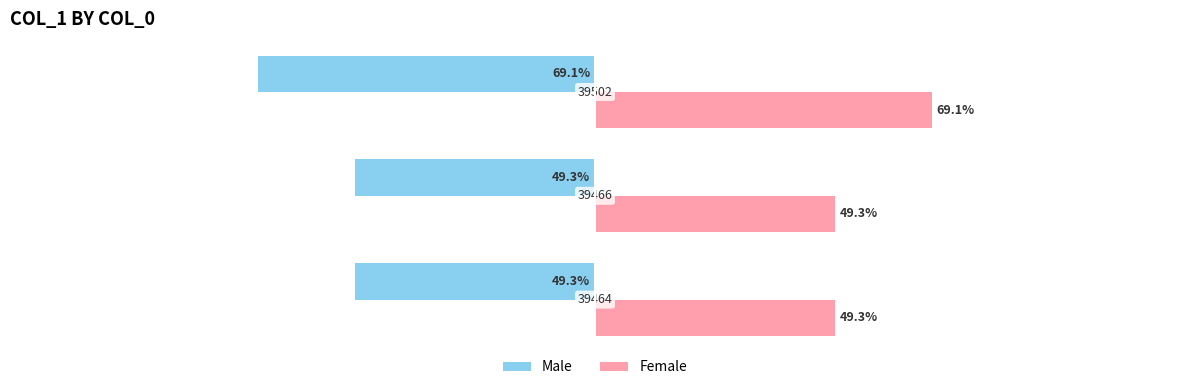

What are all the series names shown in the legend?

Male, Female